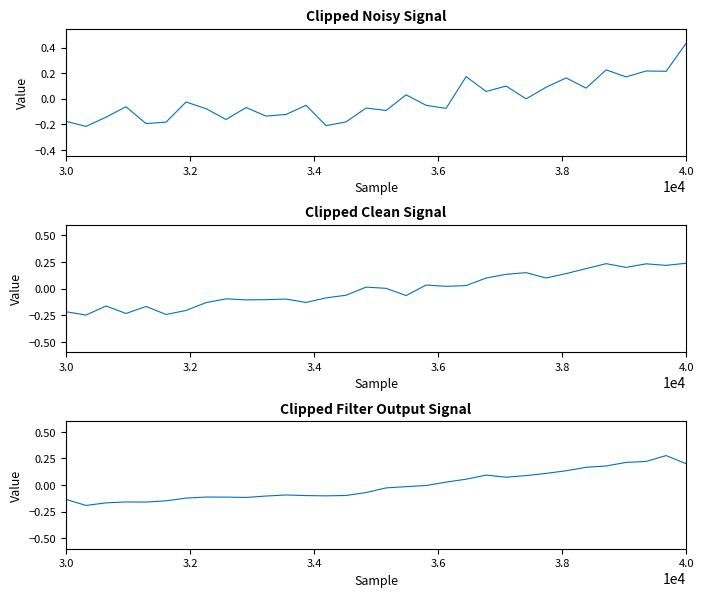

True or false: the data shows 0.2 at 4.0.

True